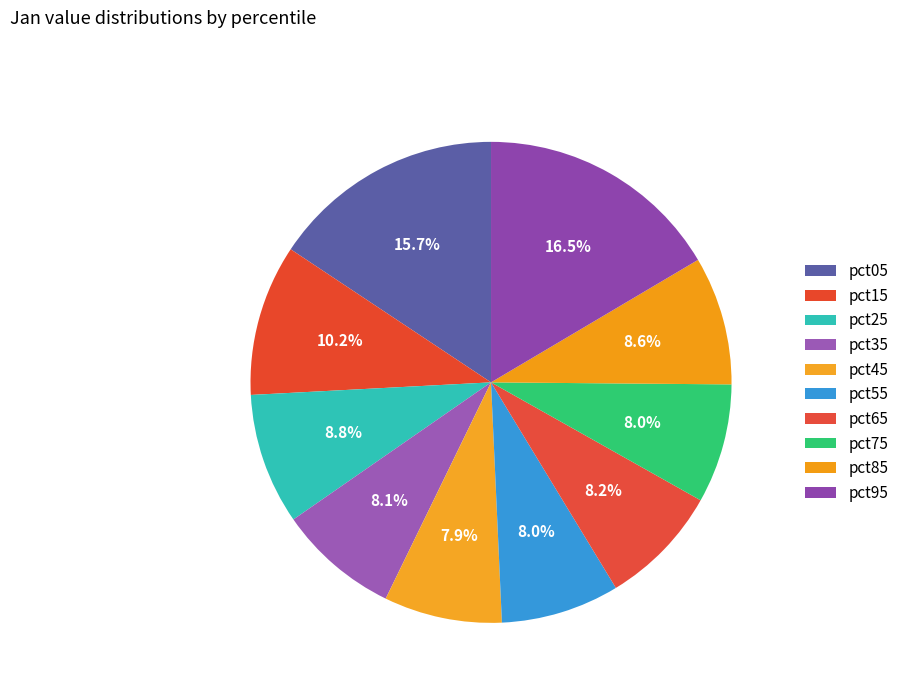

How many slices are in this pie chart?

10